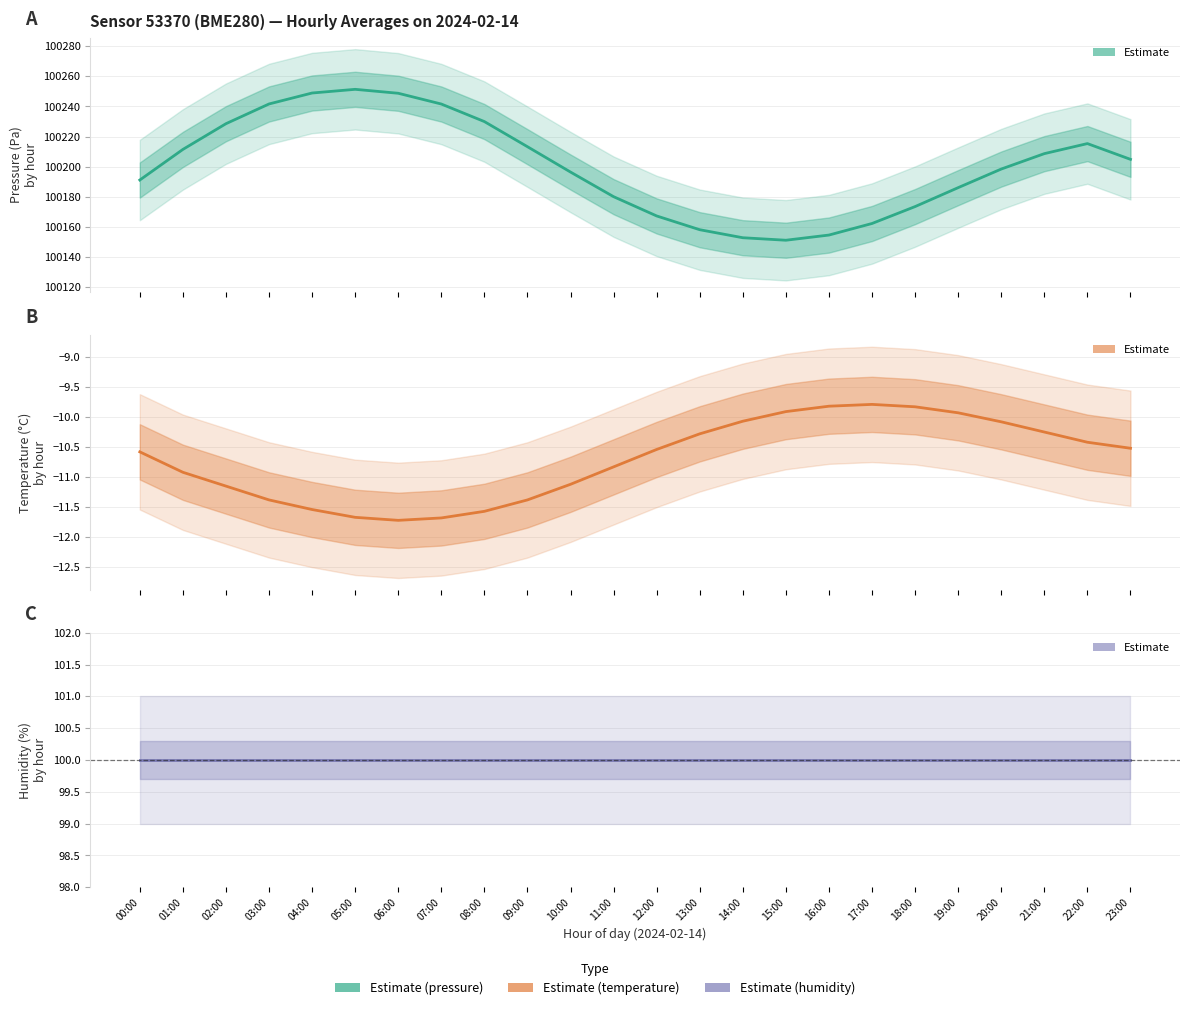

Which series has the largest total across all categories?

Estimate (pressure)